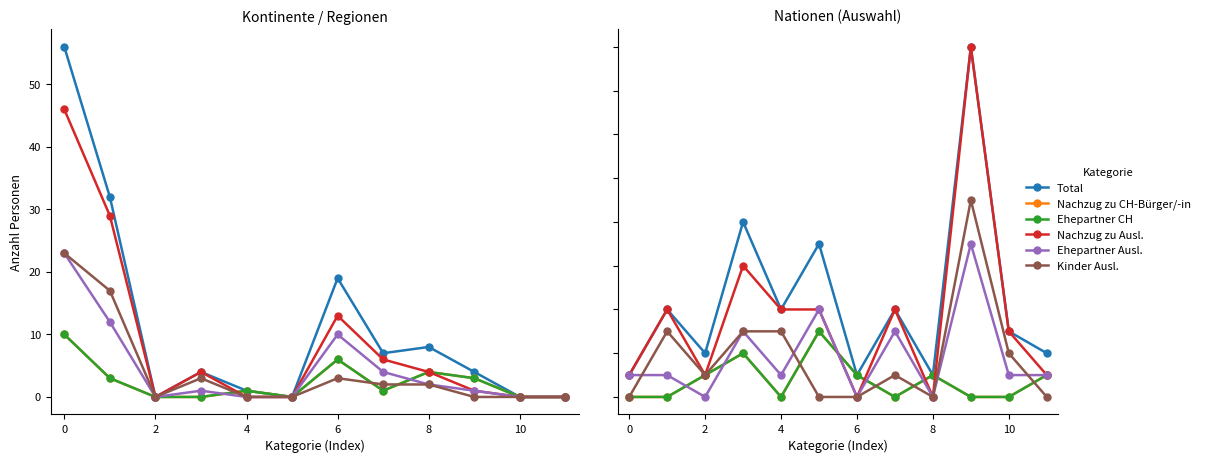

How many interior local valleys does the Ehepartner/-innen CH (col_3) series have?

2